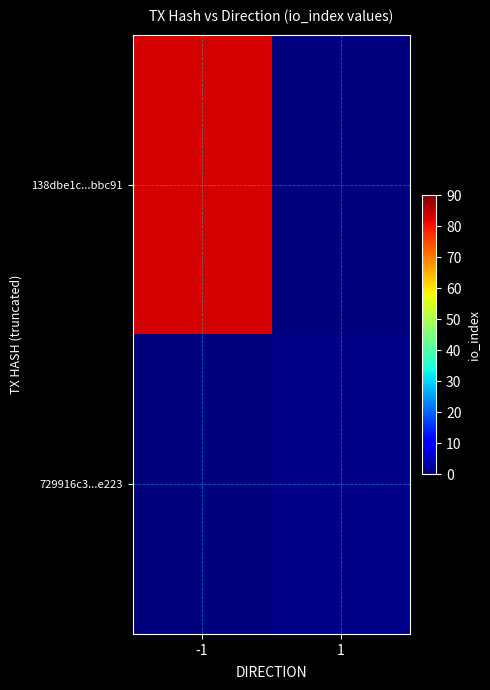

At which category is the sum across all series the highest?

-1